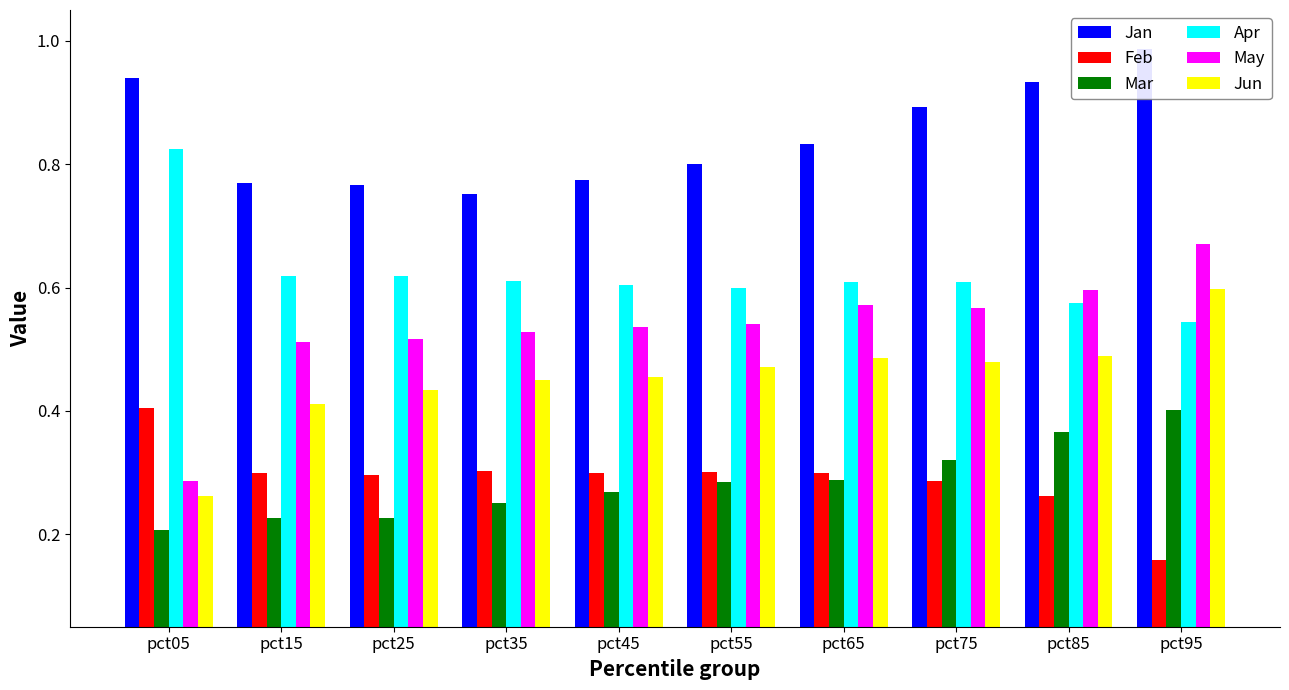

Rank the categories by Mar value from lowest to highest.

pct05, pct25, pct15, pct35, pct45, pct55, pct65, pct75, pct85, pct95